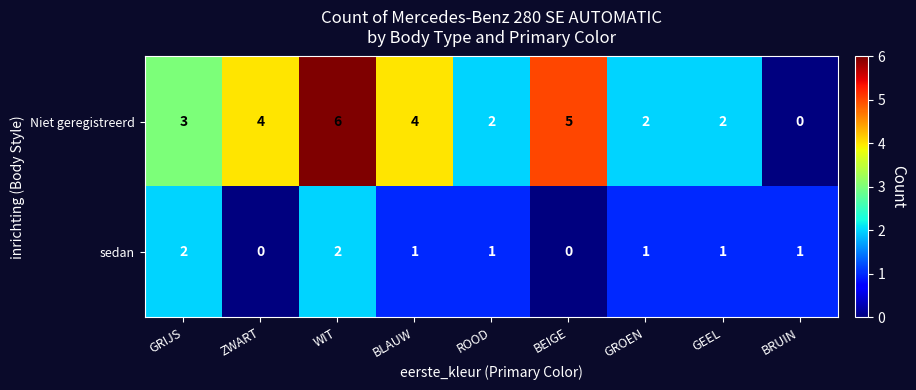

True or false: sedan has a value of 0 at BEIGE.

True